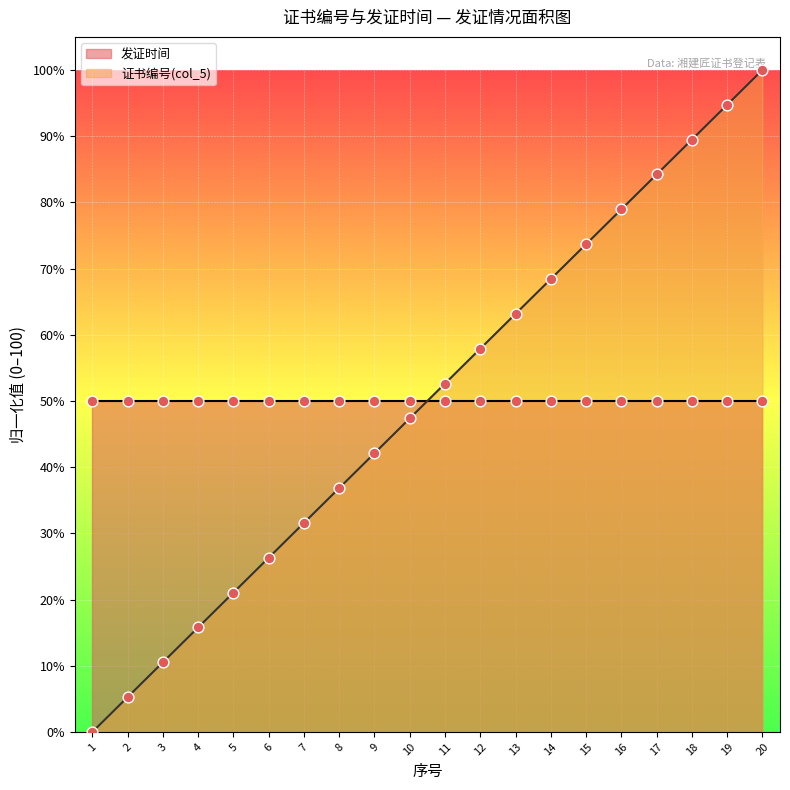

Between 8 and 17, which is larger?

17